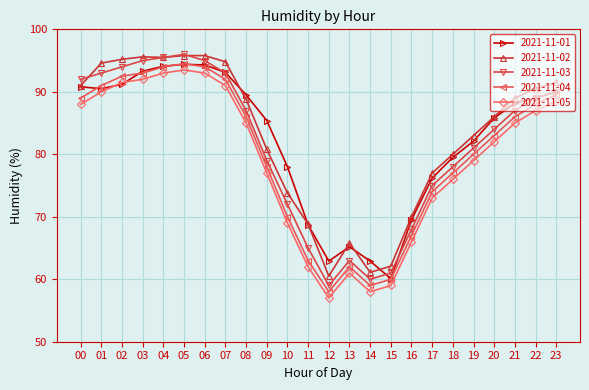

What is the difference between the highest and lowest values at 15?

3.1